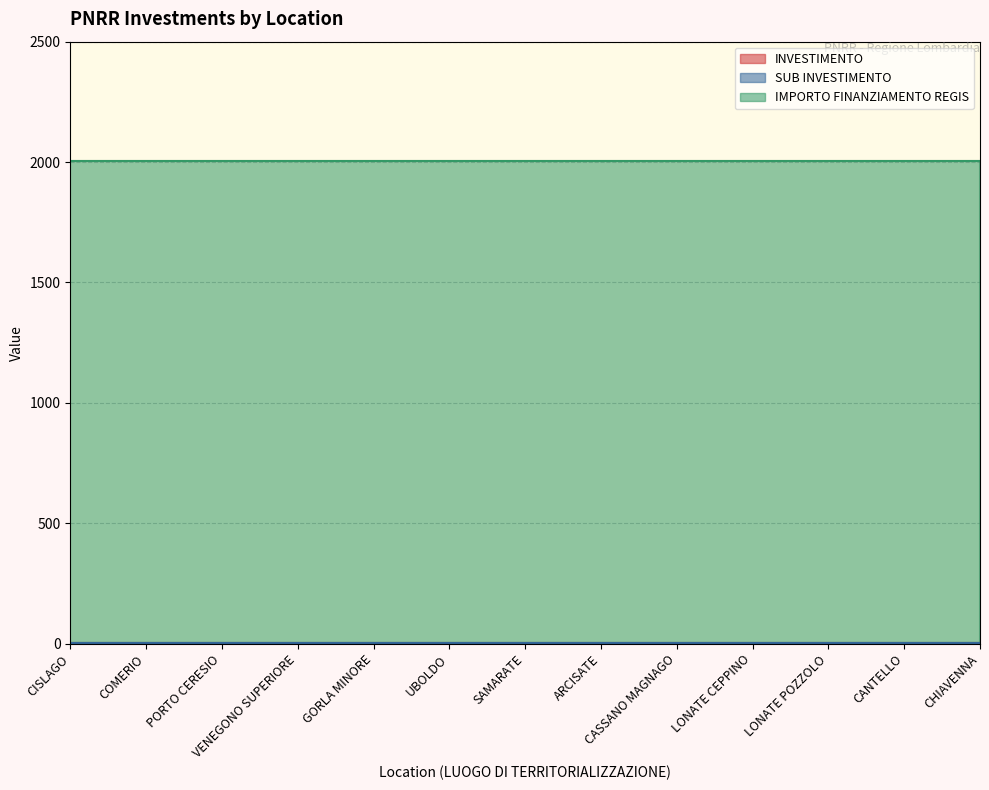

What is the maximum value for IMPORTO FINANZIAMENTO REGIS?

2000.0